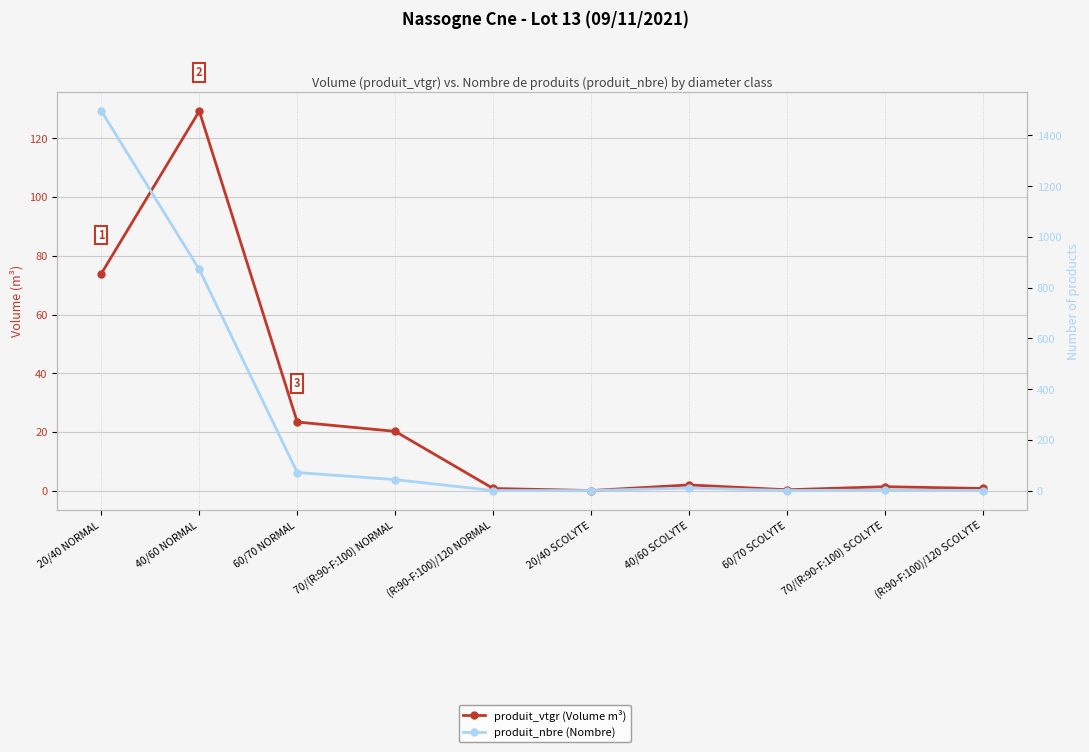

Reading left to right, transcribe all the data shown in this chart.

produit_vtgr (Volume m³): 73.9	129.3	23.4	20.2	0.8	0.1	2.0	0.3	1.4	0.8
produit_nbre (Nombre): 1496.0	872.0	72.0	44.0	1.0	1.0	11.0	1.0	3.0	1.0